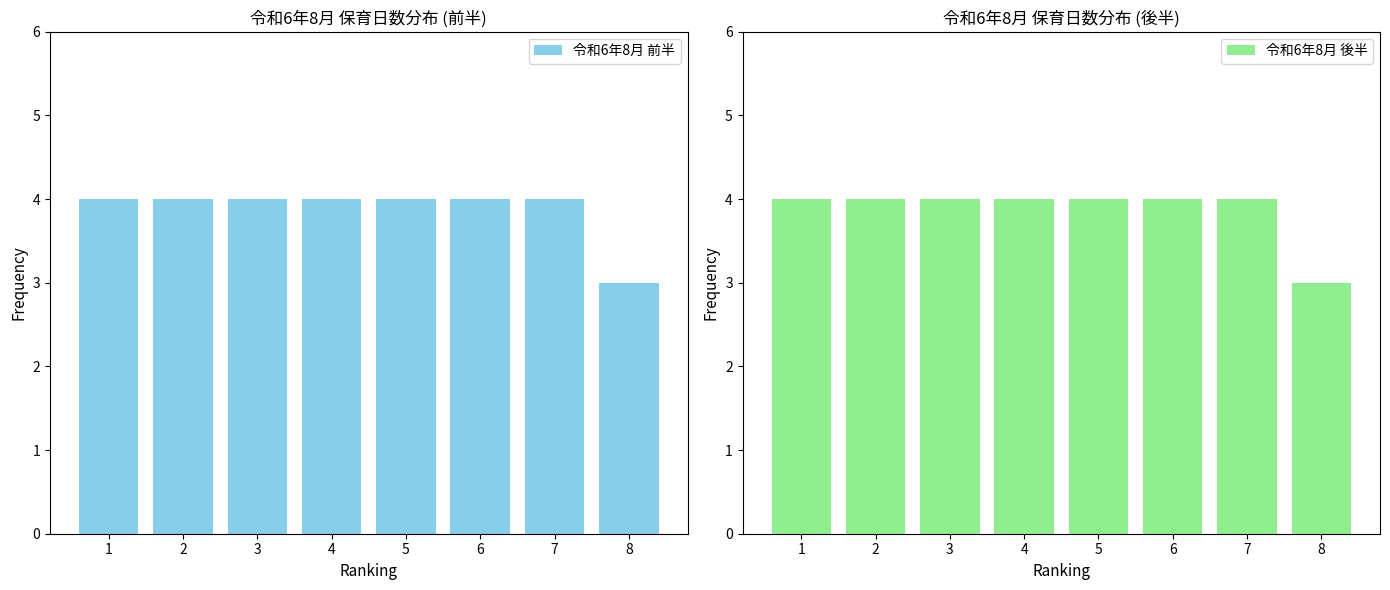

Reading left to right, transcribe all the data shown in this chart.

令和6年8月 前半: 1=4	2=4	3=4	4=4	5=4	6=4	7=4	8=3
令和6年8月 後半: 1=4	2=4	3=4	4=4	5=4	6=4	7=4	8=3